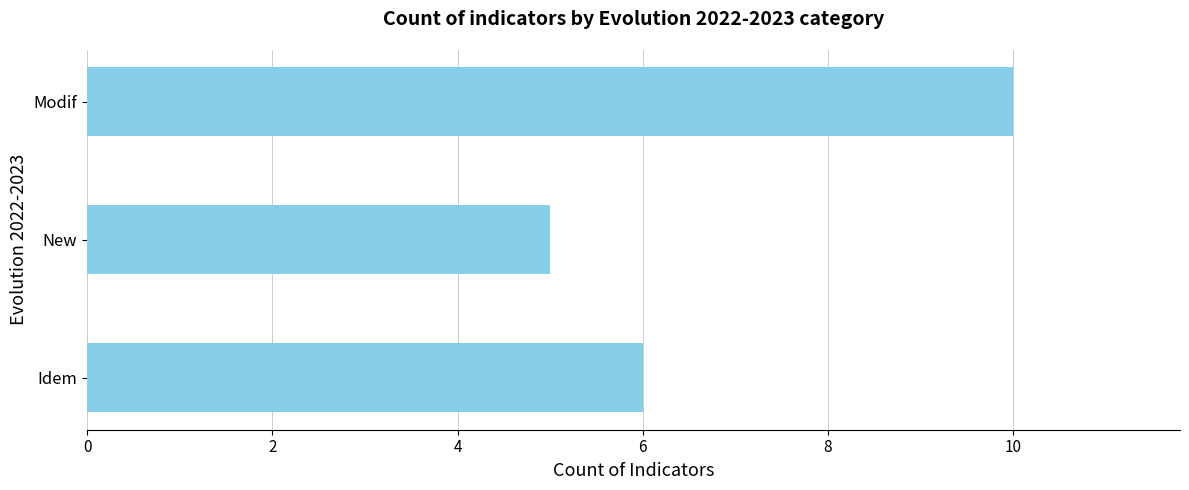

Is it true that the value at Modif is 2?

False